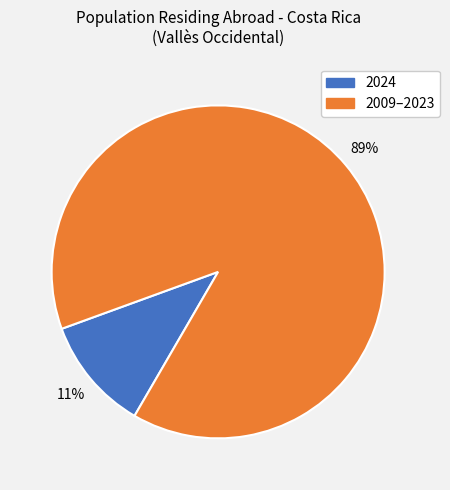

To the nearest percent, what is the difference between the largest and smallest slice percentages?

78%